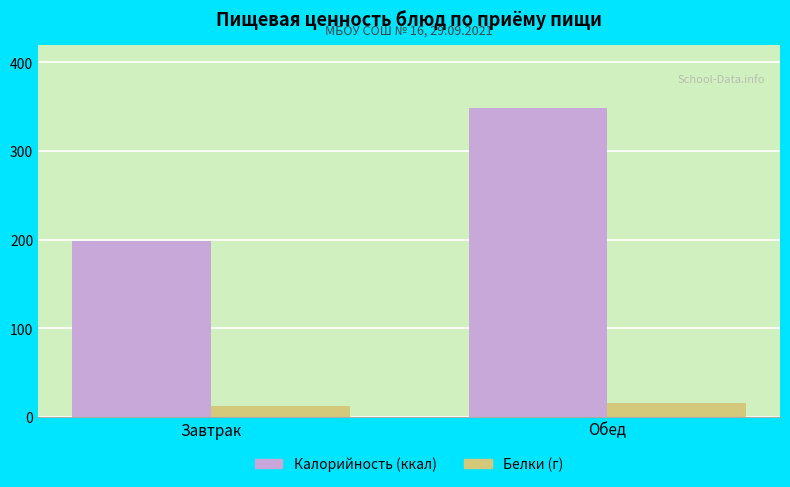

What is the label of the 2nd bar from the right?

Завтрак